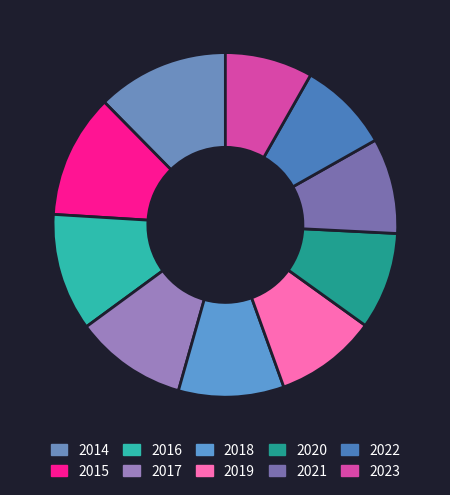

Approximately how many times larger is the value at 2021 compared to 2016?

0.8